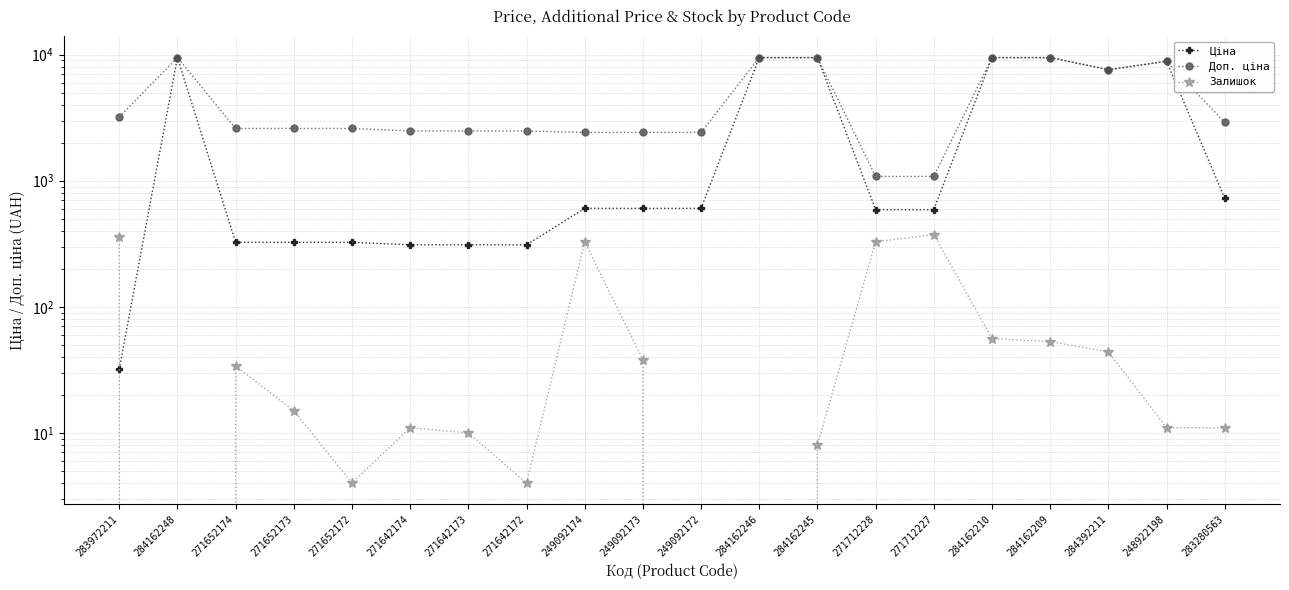

Which series has the largest range (max minus min)?

Ціна